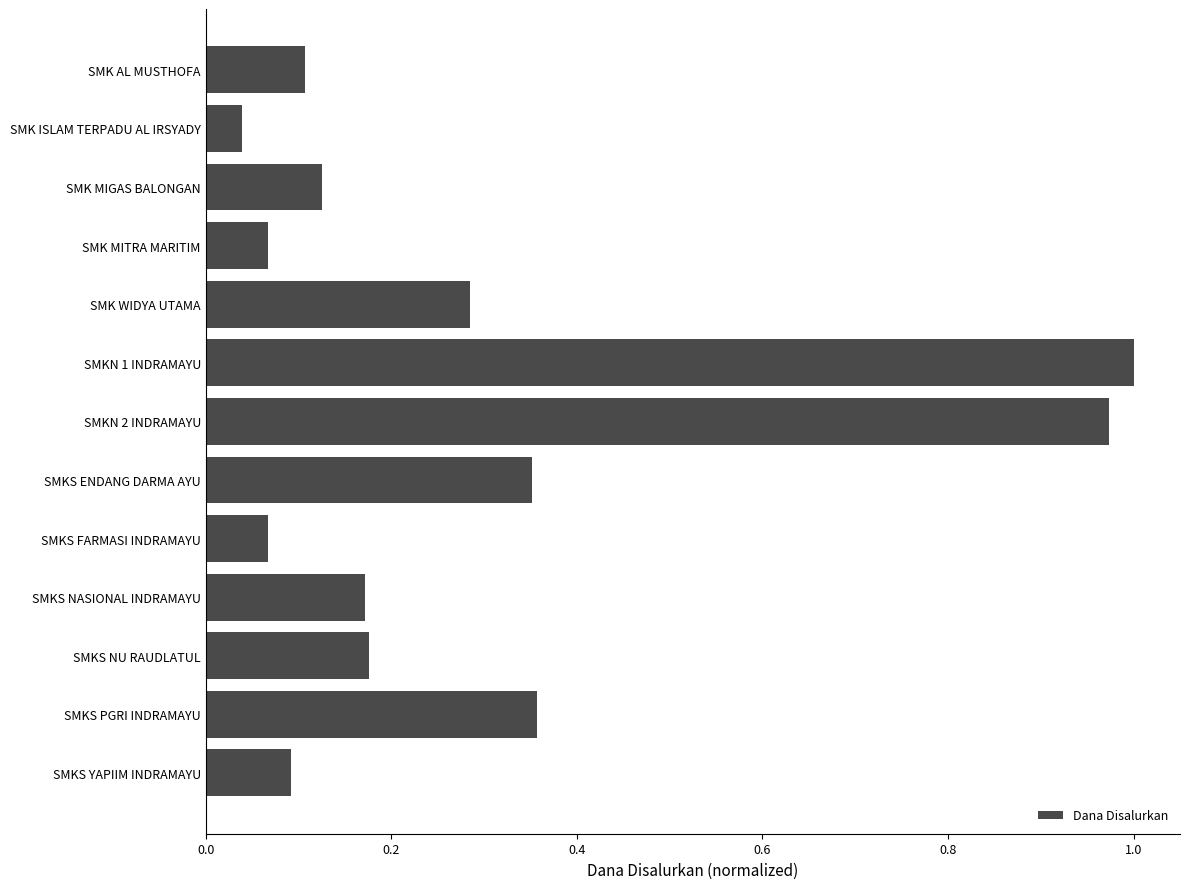

What is the label of the 1st bar from the bottom?

SMKS YAPIIM INDRAMAYU